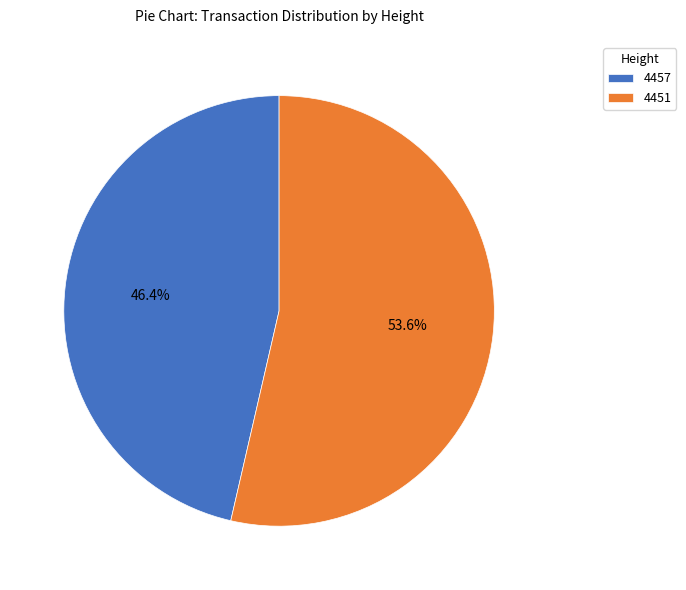

What portion of the pie excludes 4457?

53.6%